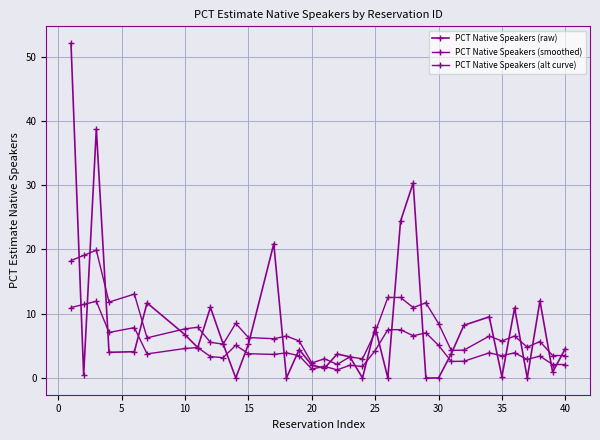

How many lines are shown in the chart?

3